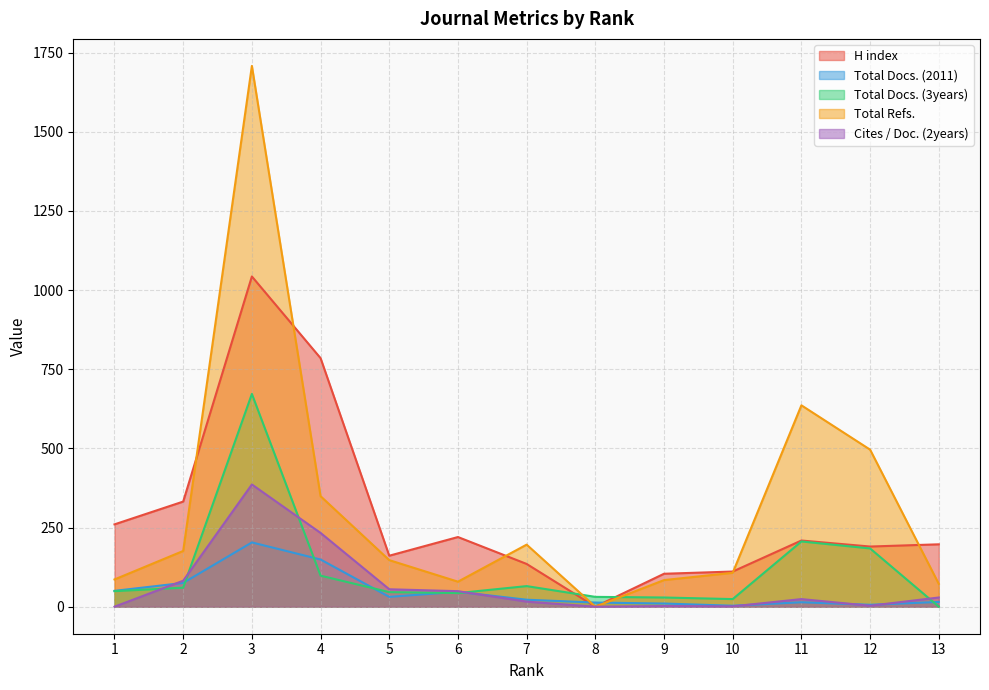

At which label does Total Docs. (3years) first exceed 49?

2